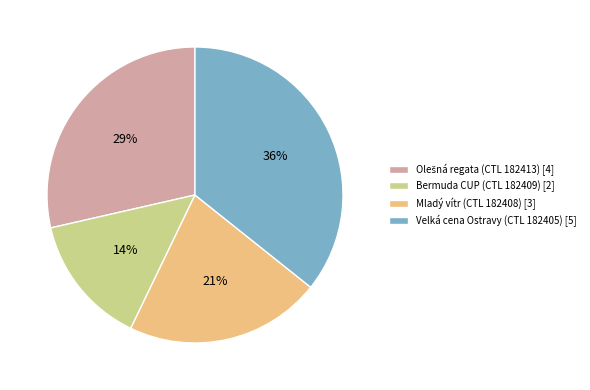

To the nearest percent, what percentage of the pie is Bermuda CUP (CTL 182409)?

14%